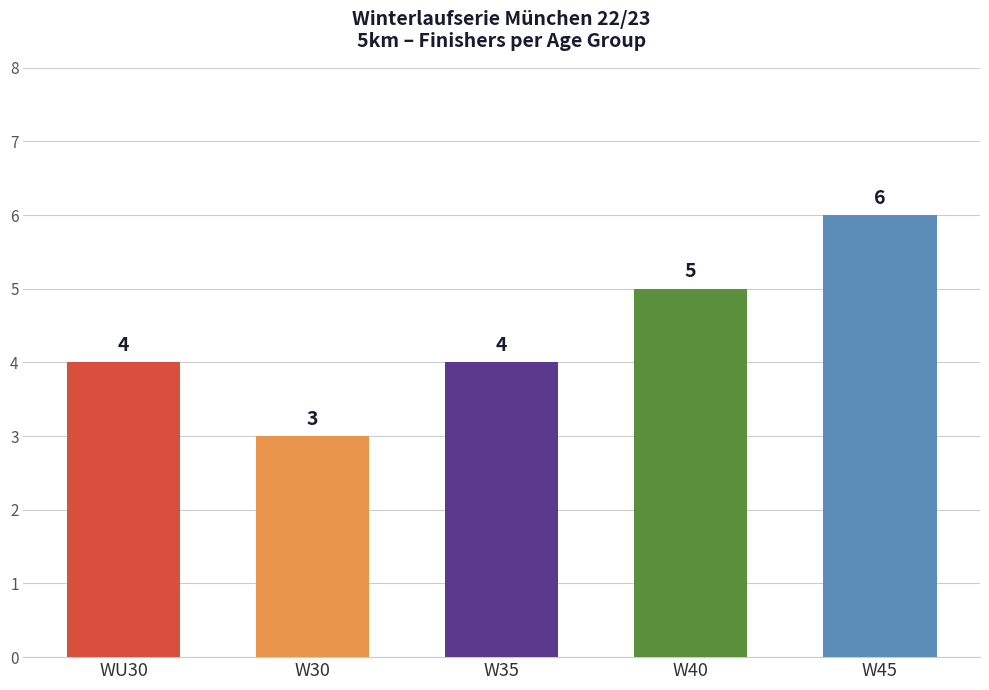

Which series has the largest total across all categories?

W45